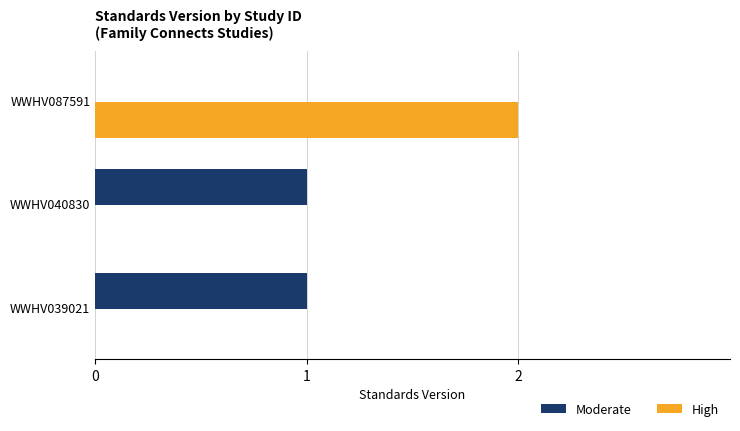

At which category is the sum across all series the highest?

WWHV087591